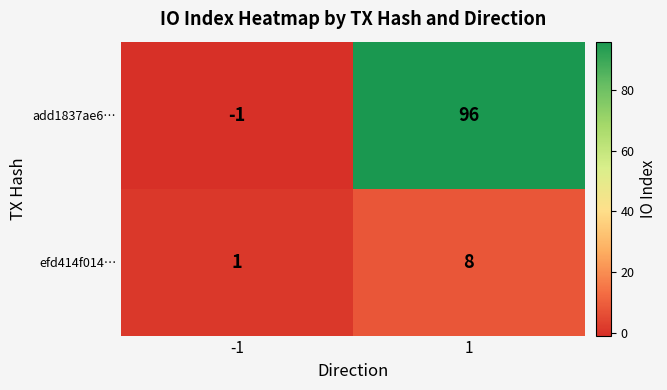

At how many categories does at least one series exceed 62?

1